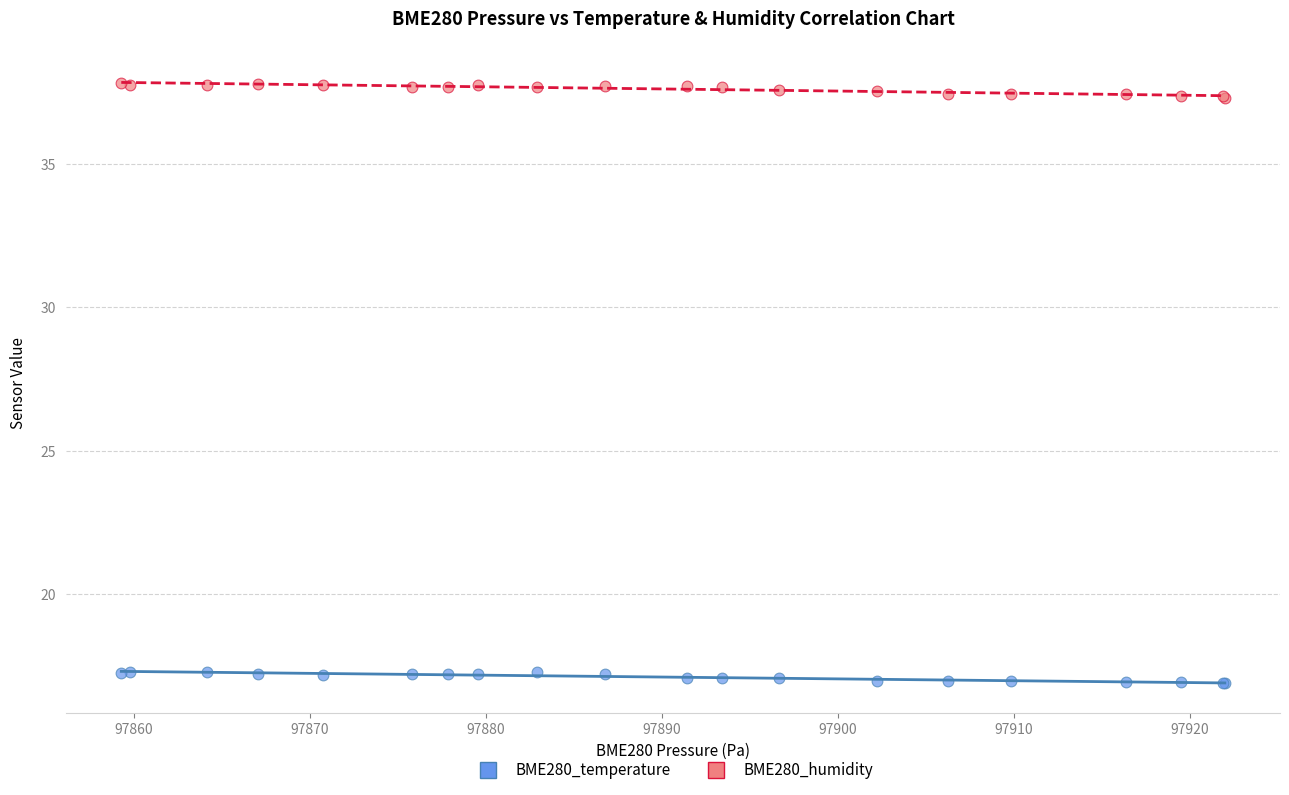

What is the X range (max minus min) for the scatter plot?

62.7